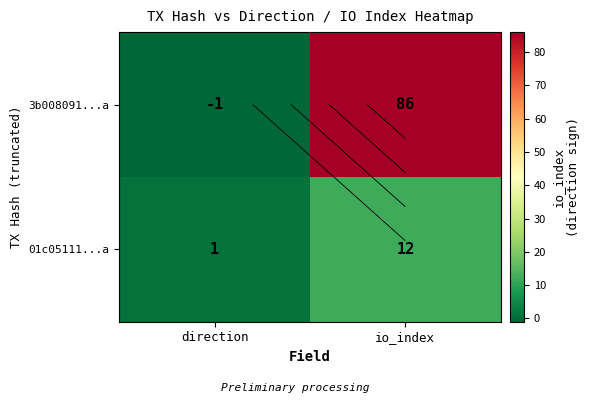

What is the spread (max minus min) of values at io_index?

74